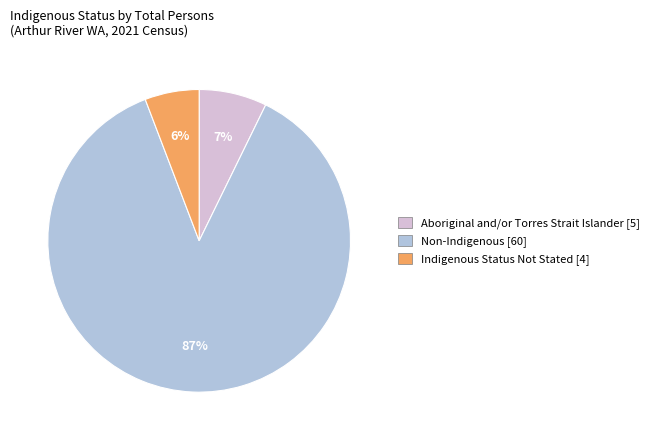

Is there a majority slice in this chart?

Yes